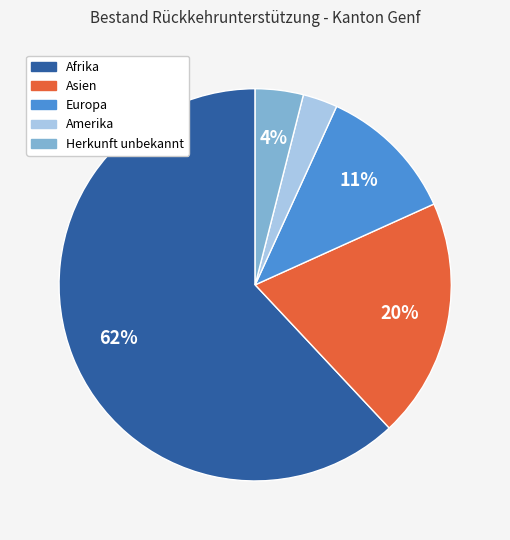

To the nearest percent, what is the average slice percentage?

20%